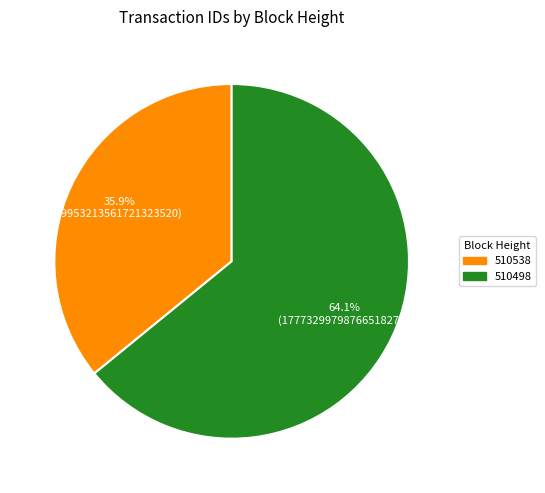

What percentage is the 510538 slice, to the nearest percent?

36%